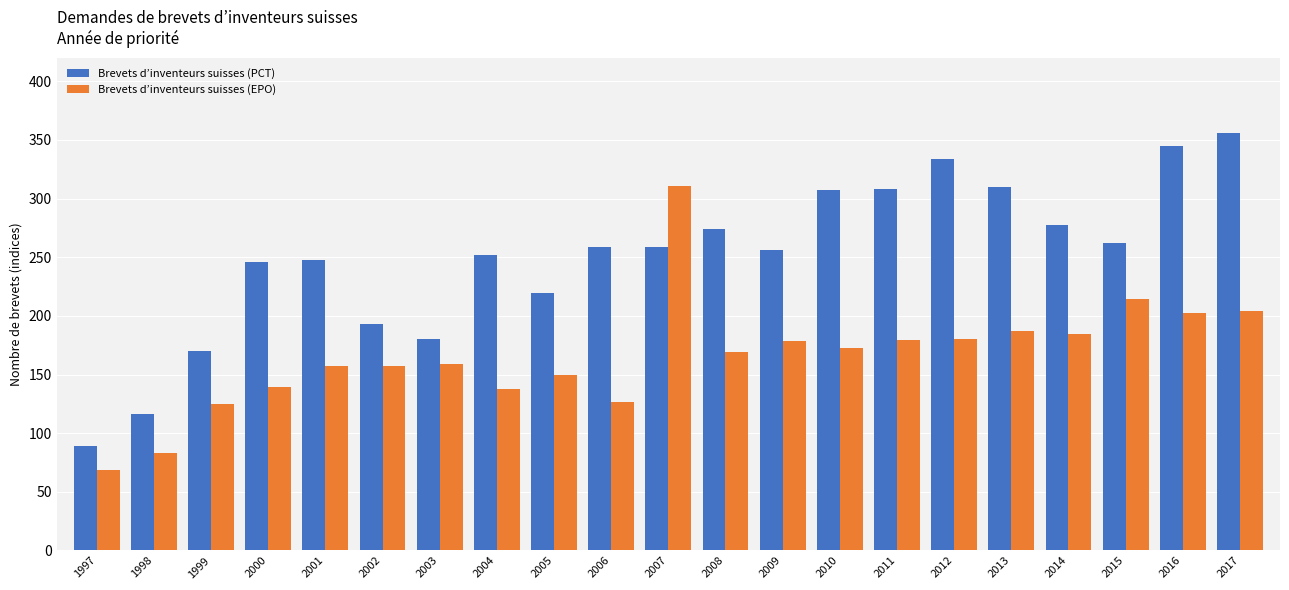

At 2000, list the series in order from largest to smallest.

Brevets d’inventeurs suisses (PCT), Brevets d’inventeurs suisses (EPO)